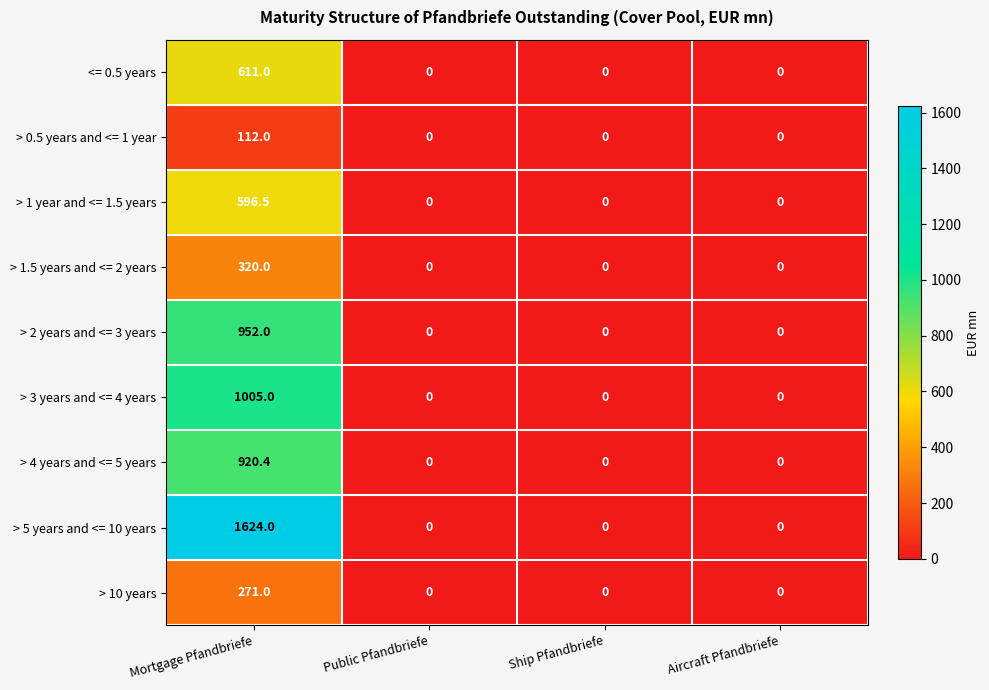

At Mortgage Pfandbriefe, list the series in order from smallest to largest.

> 0.5 years and <= 1 year, > 10 years, > 1.5 years and <= 2 years, > 1 year and <= 1.5 years, <= 0.5 years, > 4 years and <= 5 years, > 2 years and <= 3 years, > 3 years and <= 4 years, > 5 years and <= 10 years